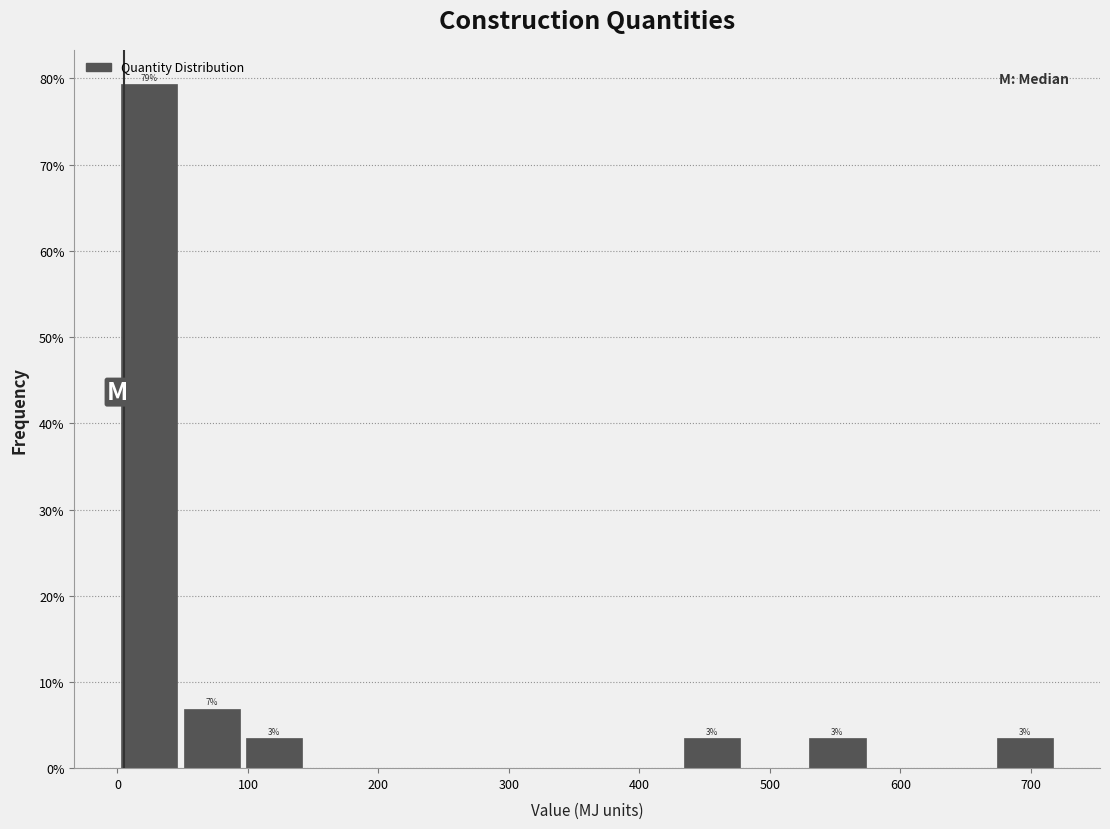

Which range on the x-axis has the tallest bar?

0 to 50